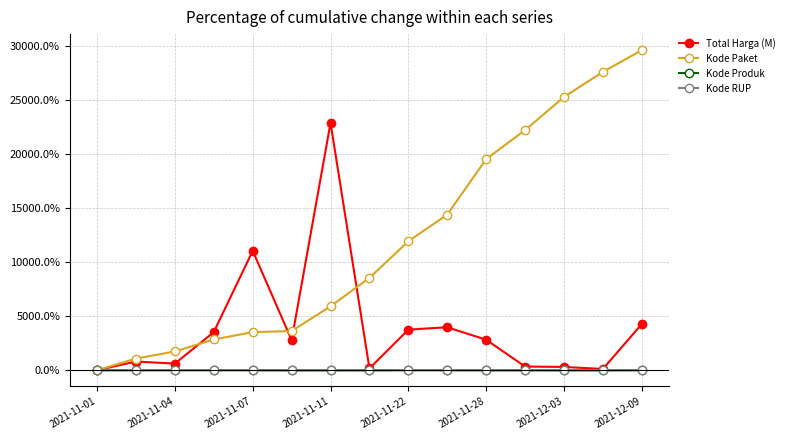

Which series has the largest total across all categories?

Kode Paket